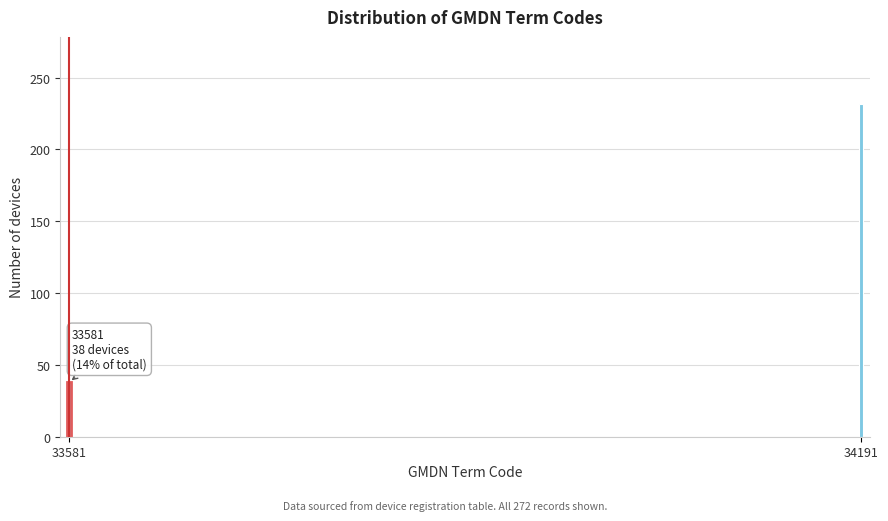

Reading left to right, list all the values displayed in this chart.

38	232